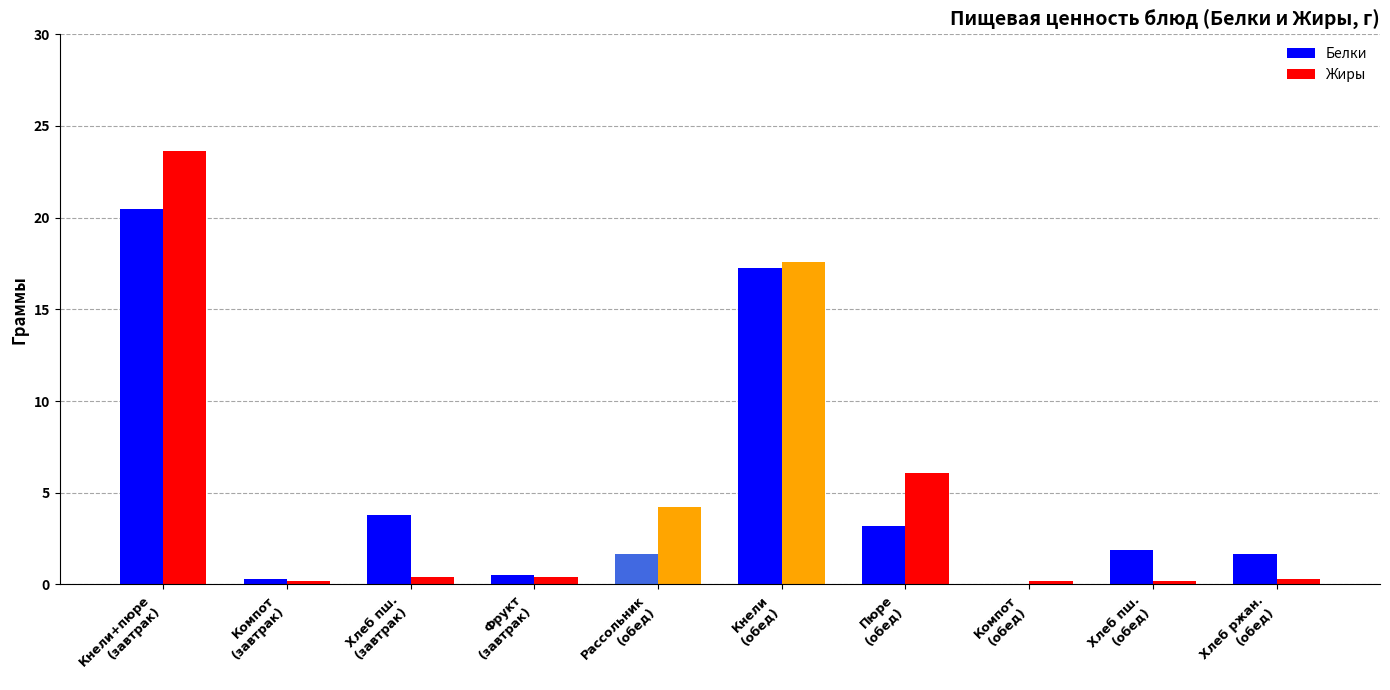

At which category is the sum across all series the highest?

Кнели+пюре
(завтрак)